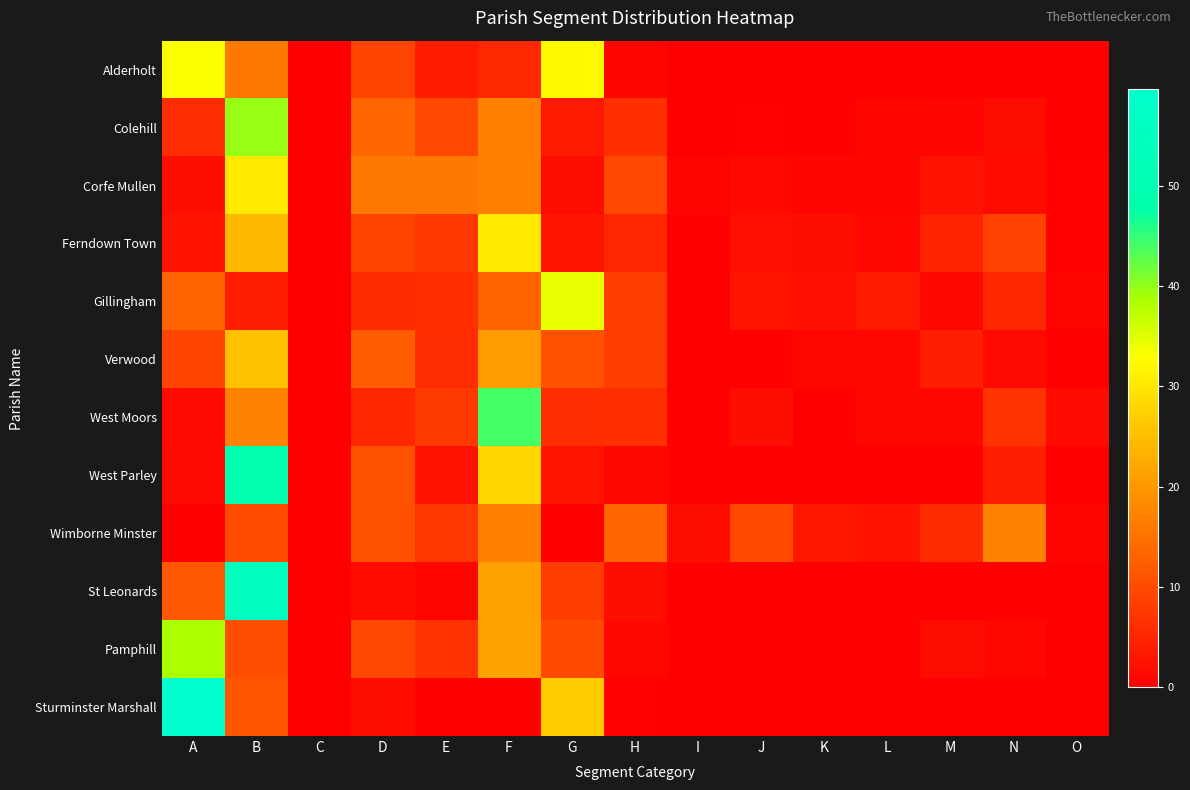

At which category is the sum across all series the highest?

B